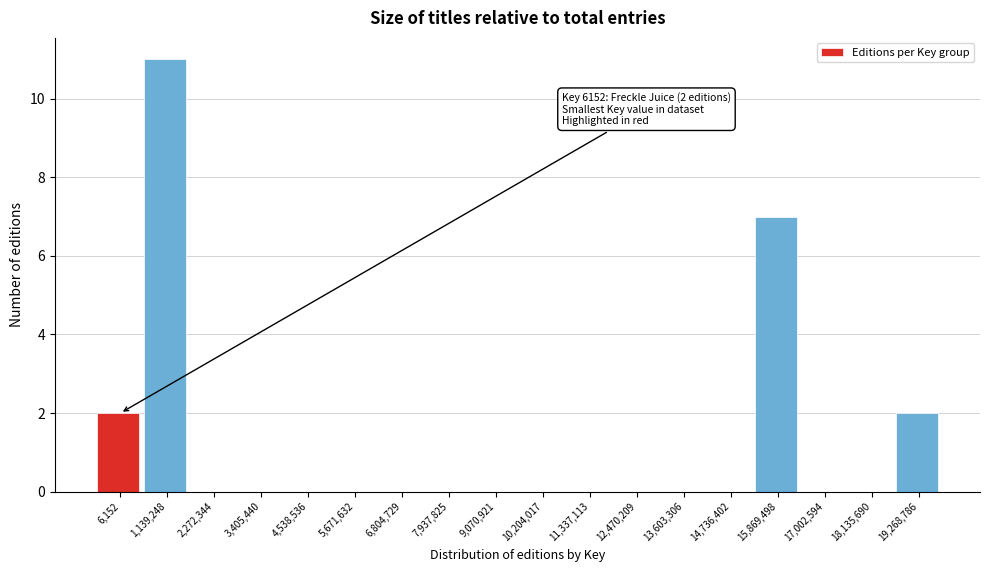

Reading left to right, extract all data points from this chart.

6,152=2	1,139,248=11	2,272,344=0	3,405,440=0	4,538,536=0	5,671,632=0	6,804,729=0	7,937,825=0	9,070,921=0	10,204,017=0	11,337,113=0	12,470,209=0	13,603,306=0	14,736,402=0	15,869,498=7	17,002,594=0	18,135,690=0	19,268,786=2